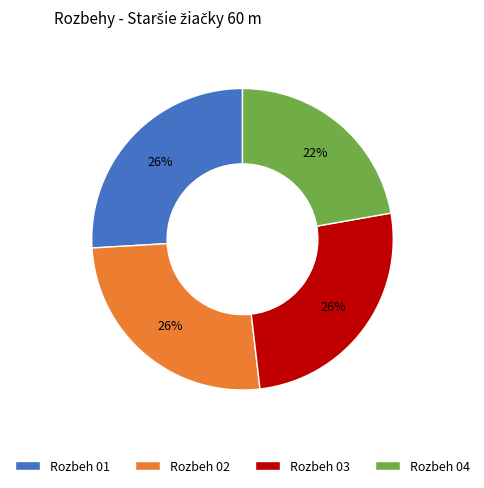

Which category has the smallest portion of the pie?

Rozbeh 04